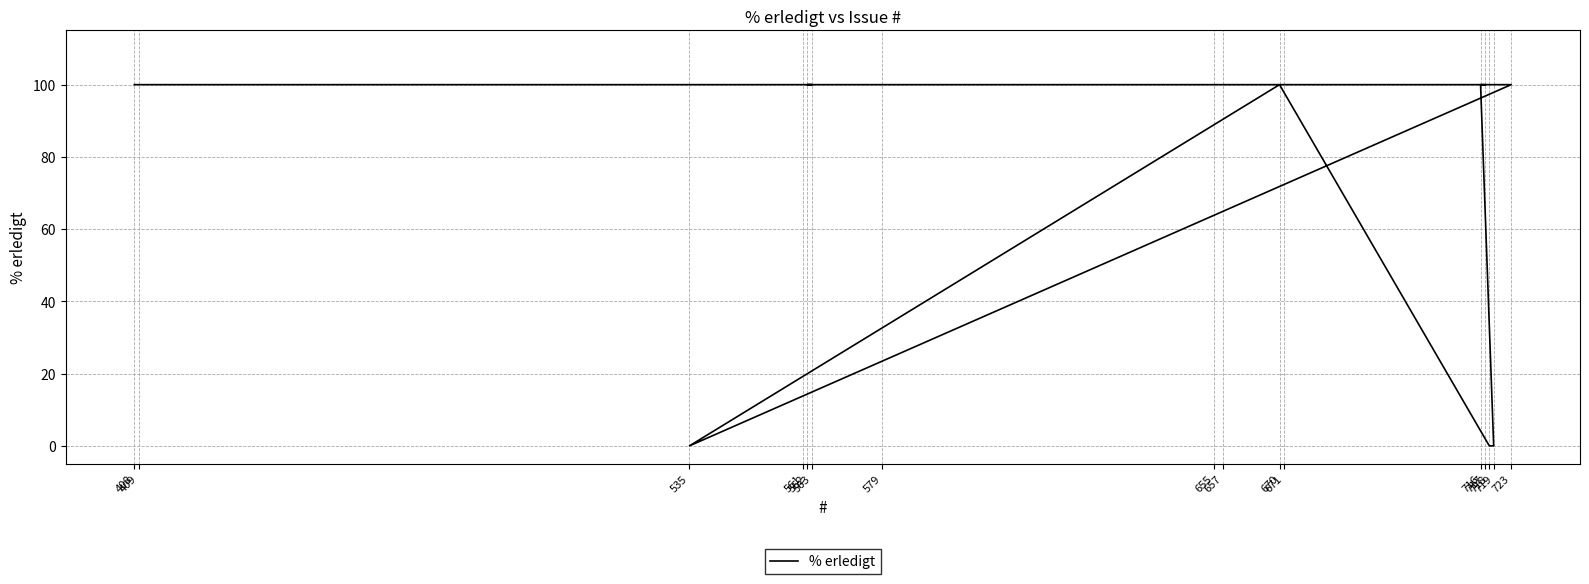

How many lines are shown in the chart?

1